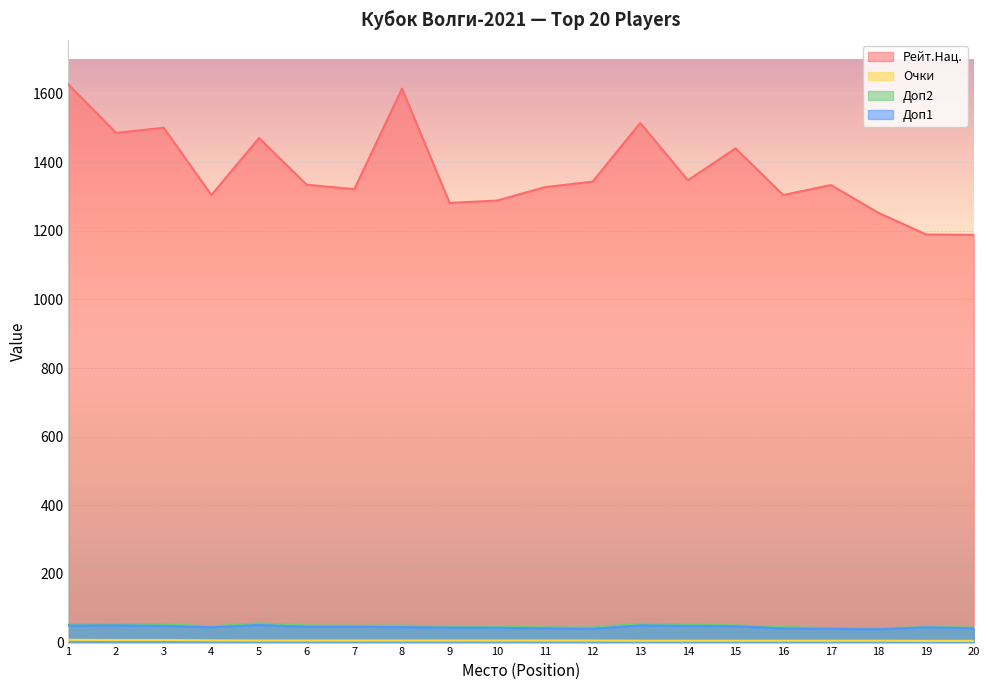

What is the difference between the maximum and minimum values in the Очки series?

3.0